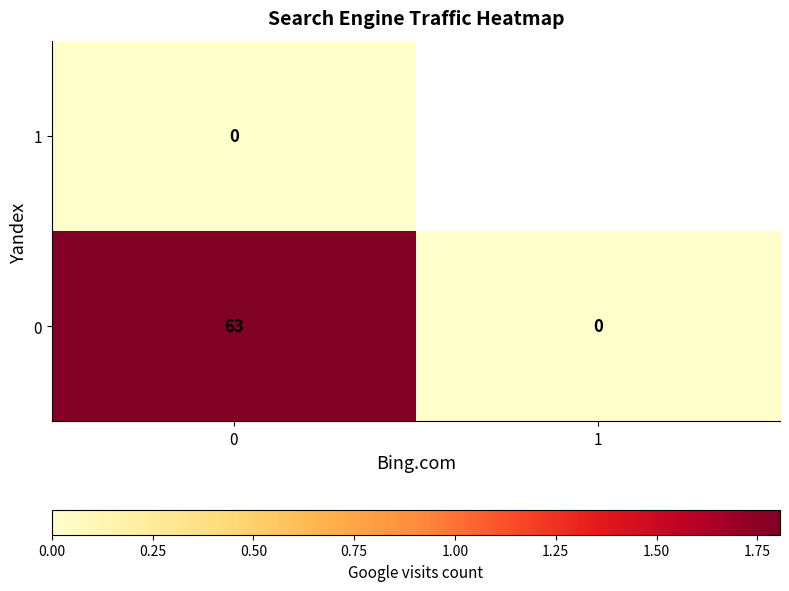

At how many categories does at least one series exceed 1?

1